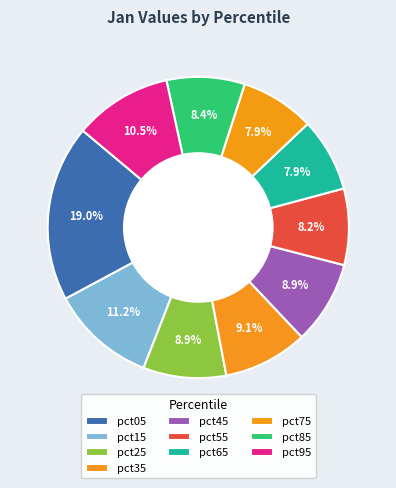

To the nearest percent, what portion does pct45 represent?

9%